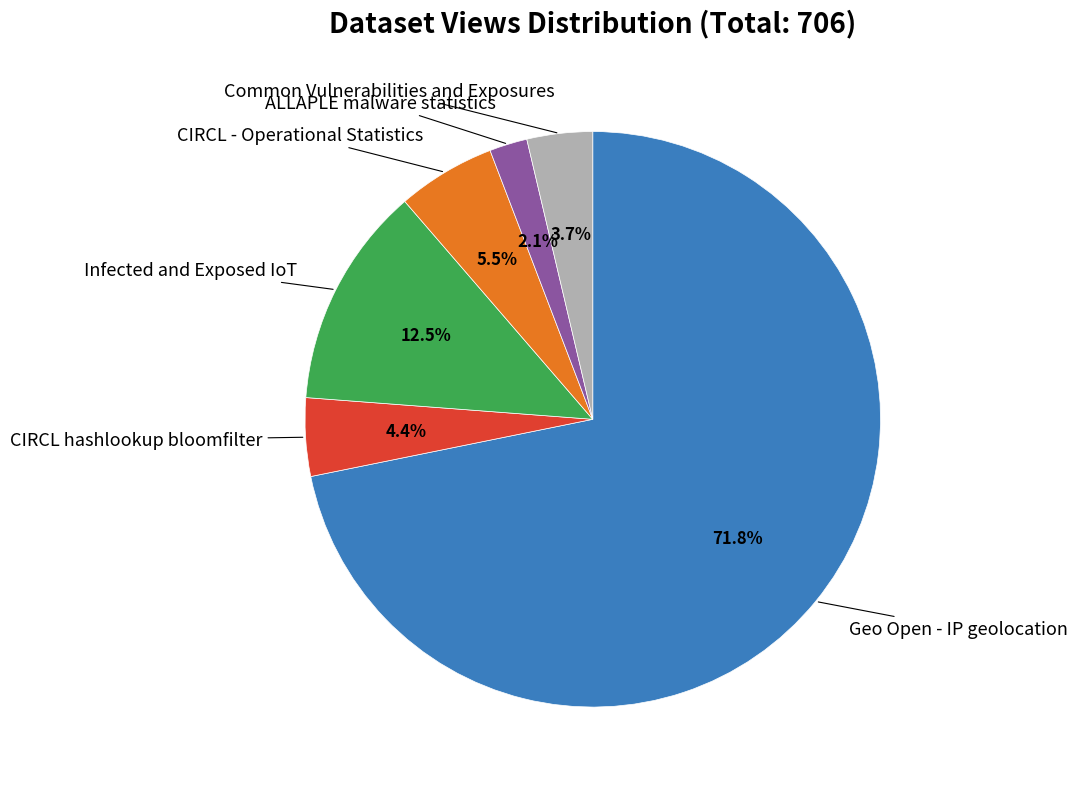

Is there a majority slice in this chart?

Yes